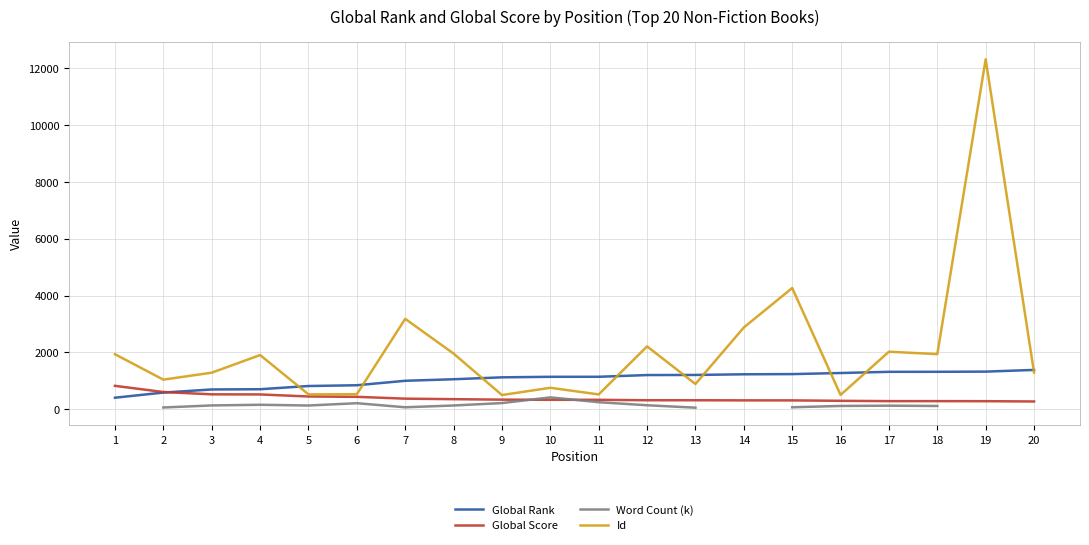

The value of Id at 1 is 1120. True or false?

False